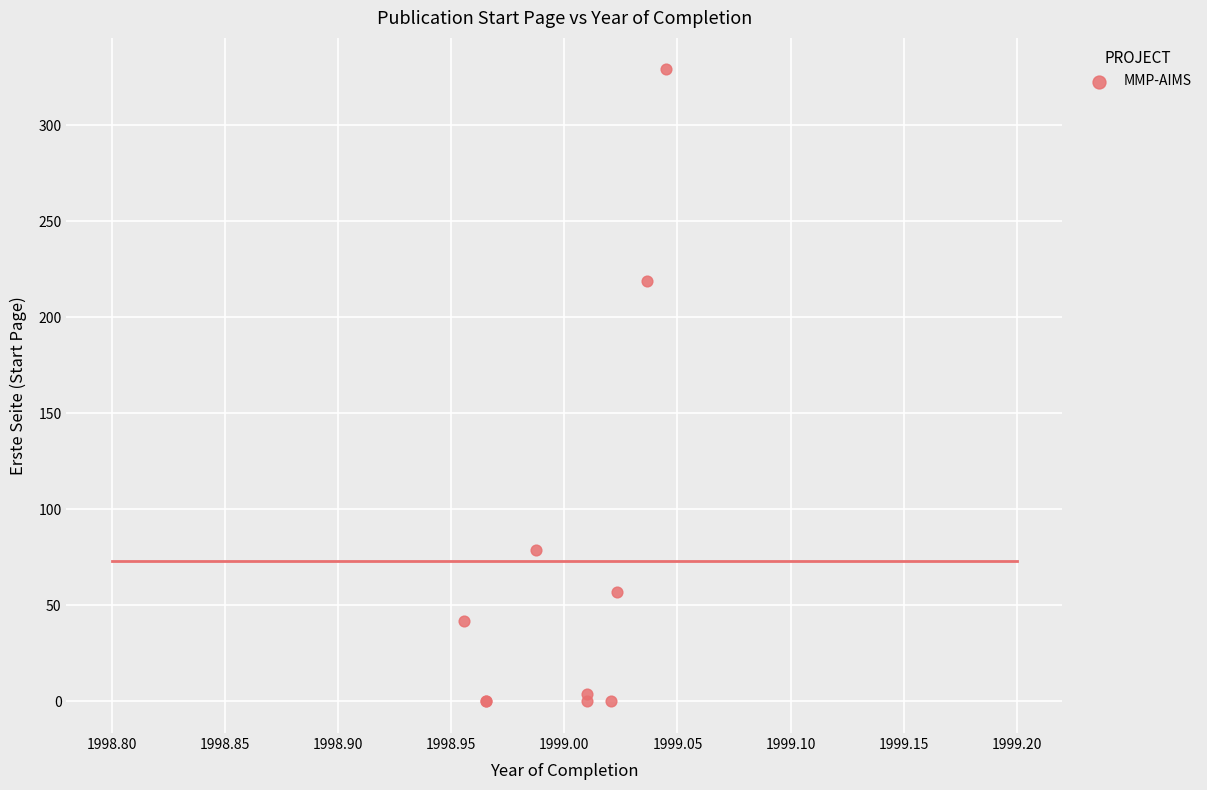

What Y value in the scatter plot is closest to 164?

219